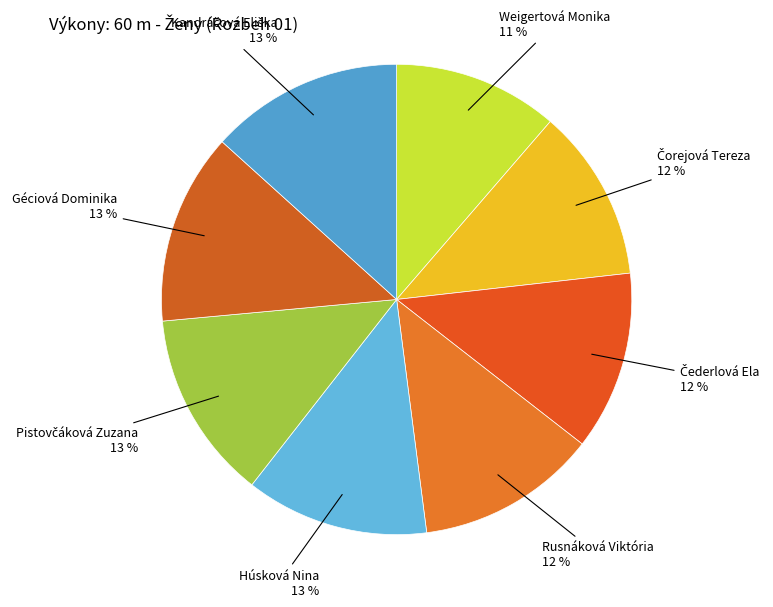

How many slices are in this pie chart?

8